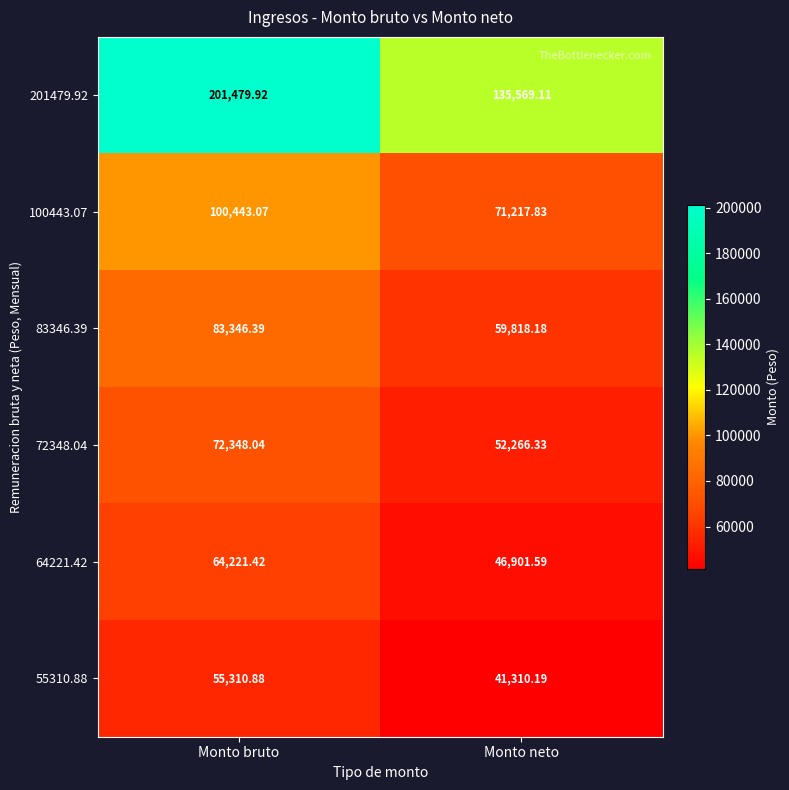

At which category does the chart reach its peak across all series?

Monto bruto